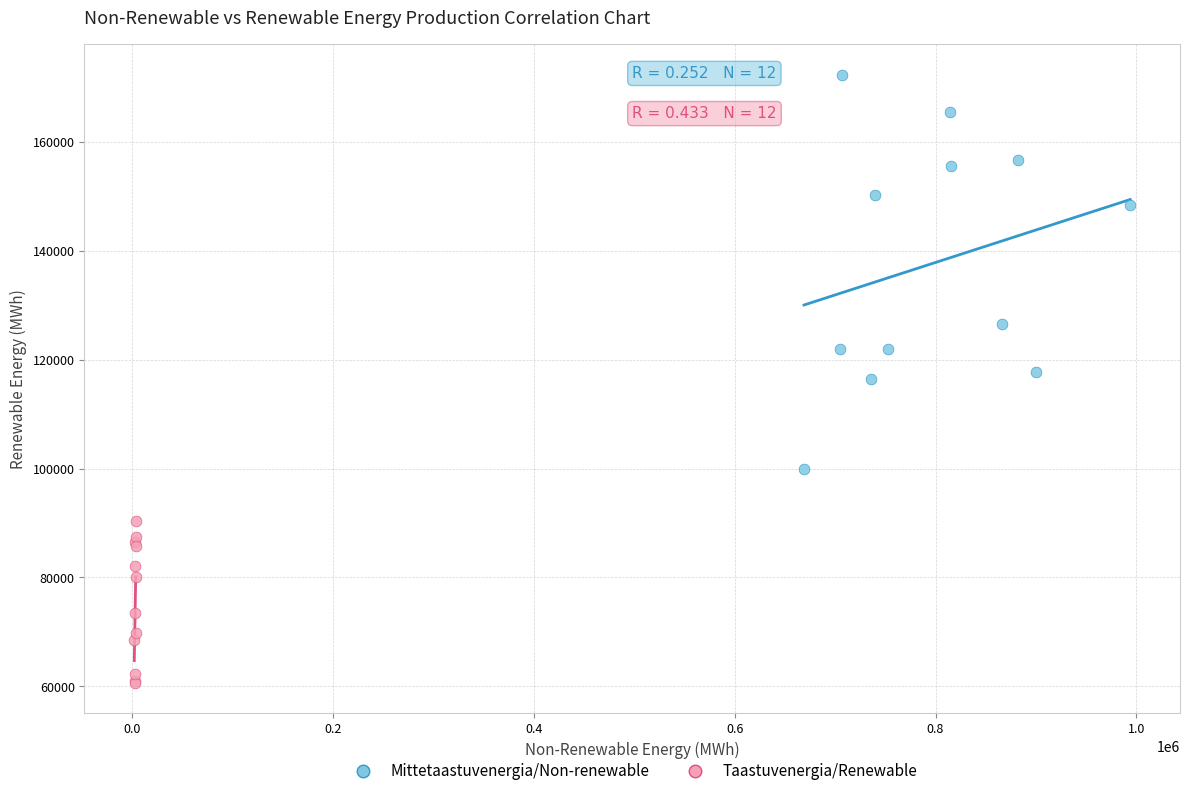

Which series contains the highest Y value?

Mittetaastuvenergia/Non-renewable